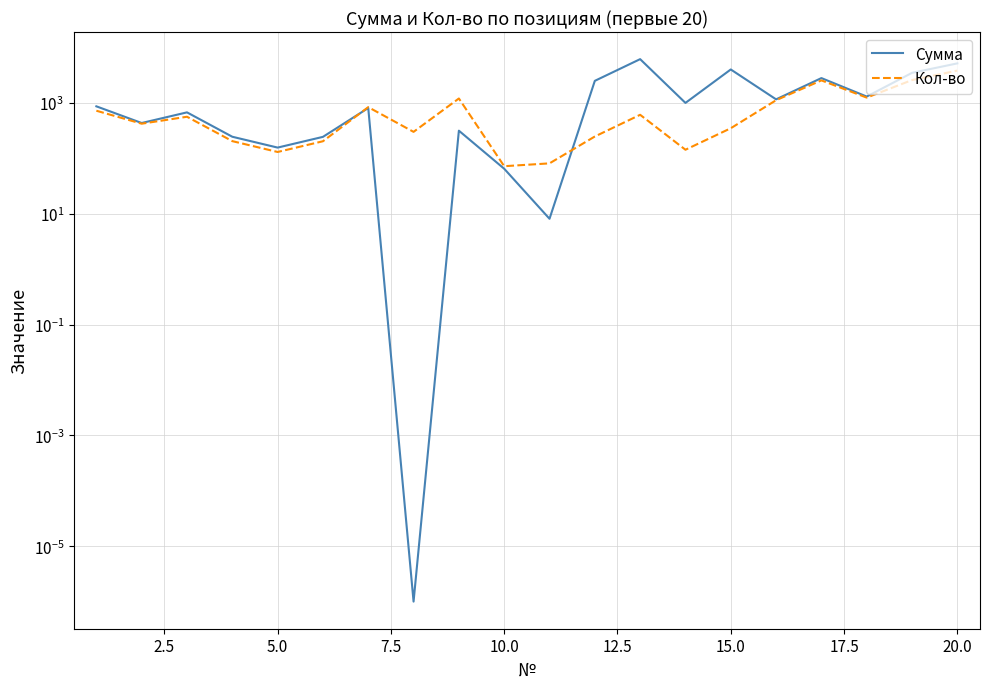

What is the sum of all Сумма values?

31382.7